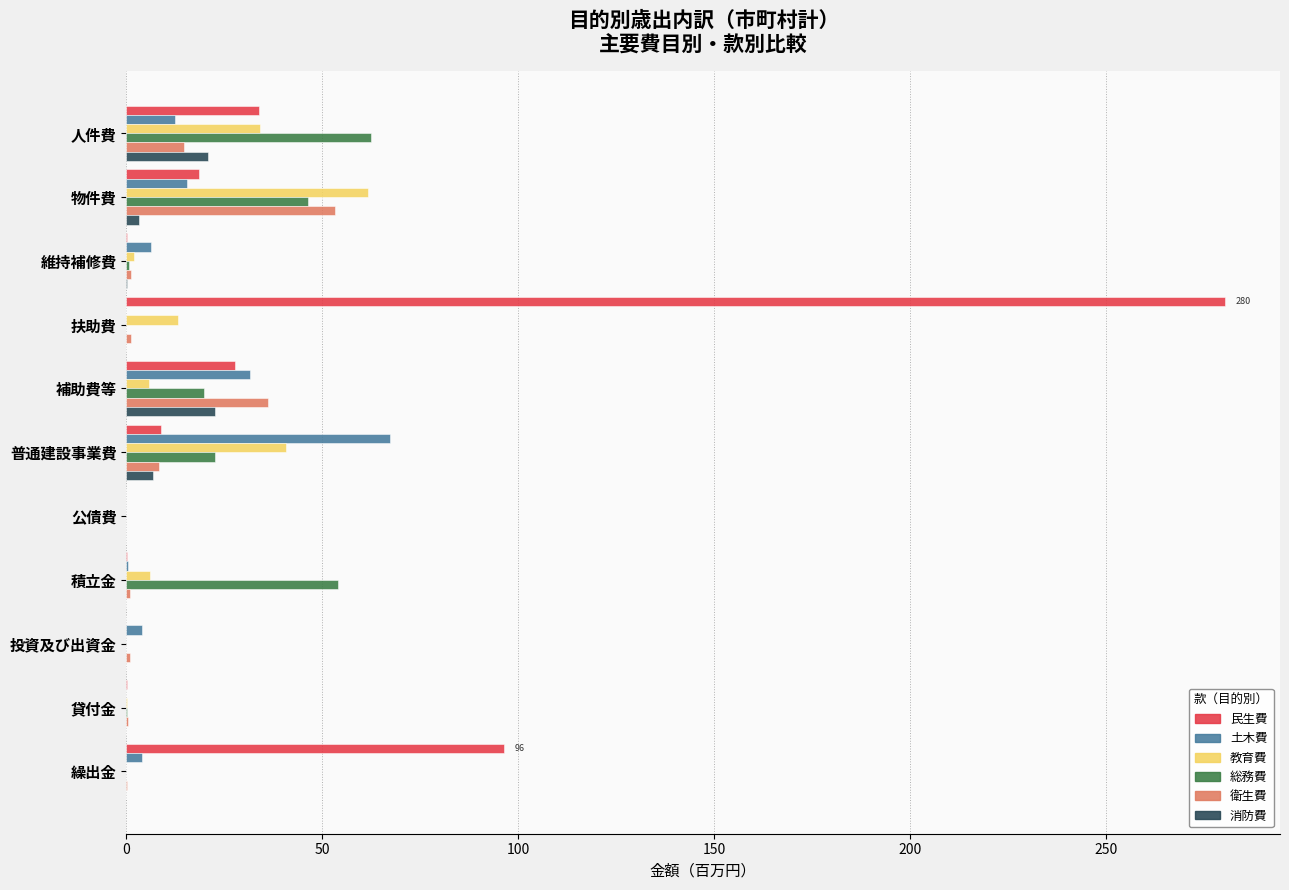

What is the maximum value for 教育費?

61.7